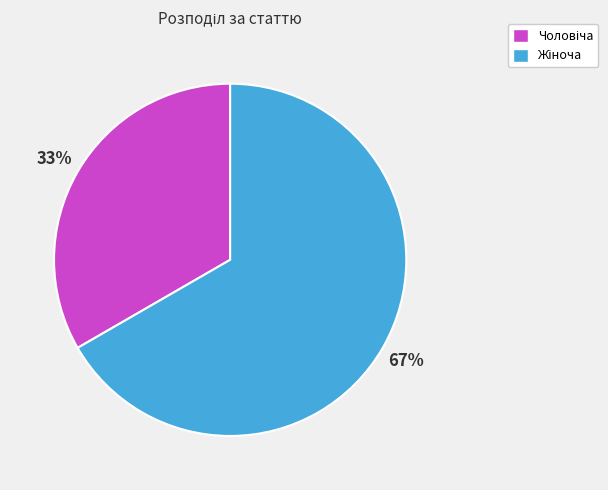

To the nearest percent, what is the average slice percentage?

50%